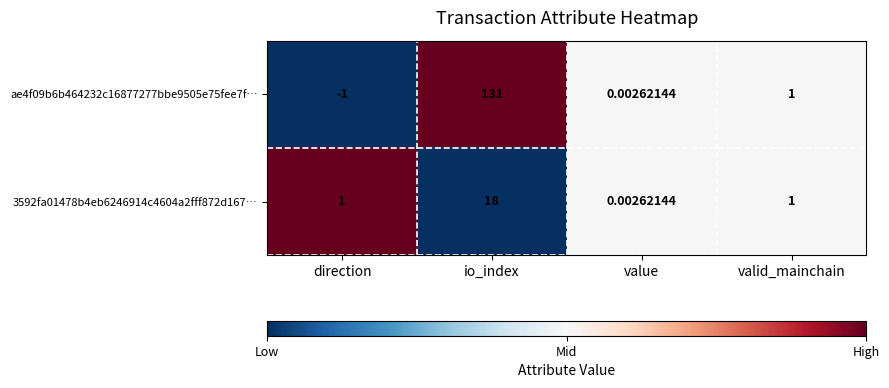

At which category is the sum across all series the highest?

io_index